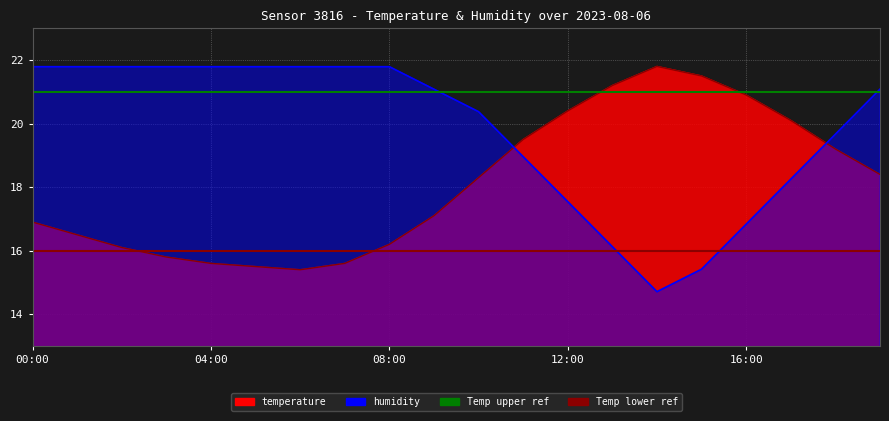

How many intersections are there between temperature and humidity?

2